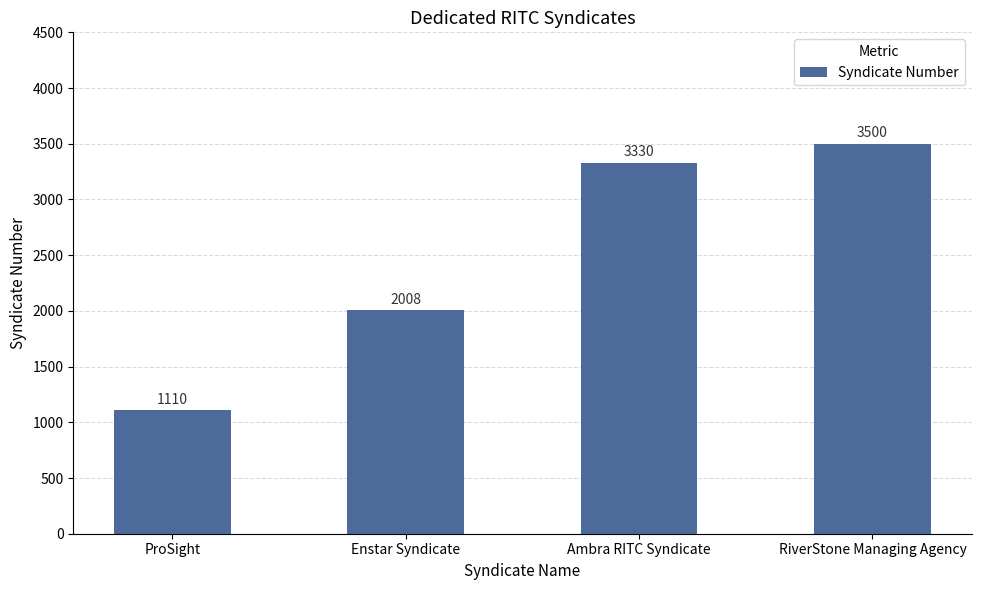

What is the maximum value shown in the chart?

3500